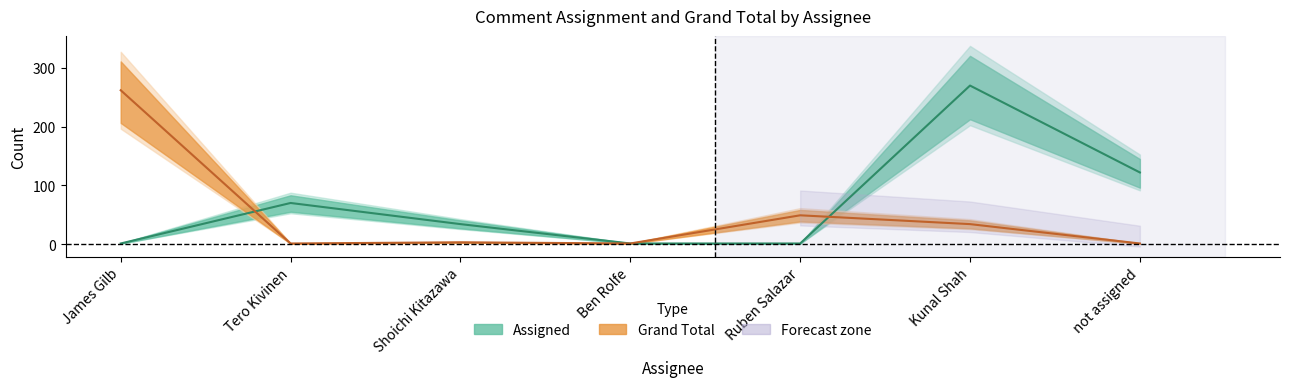

How many lines are shown in the chart?

2